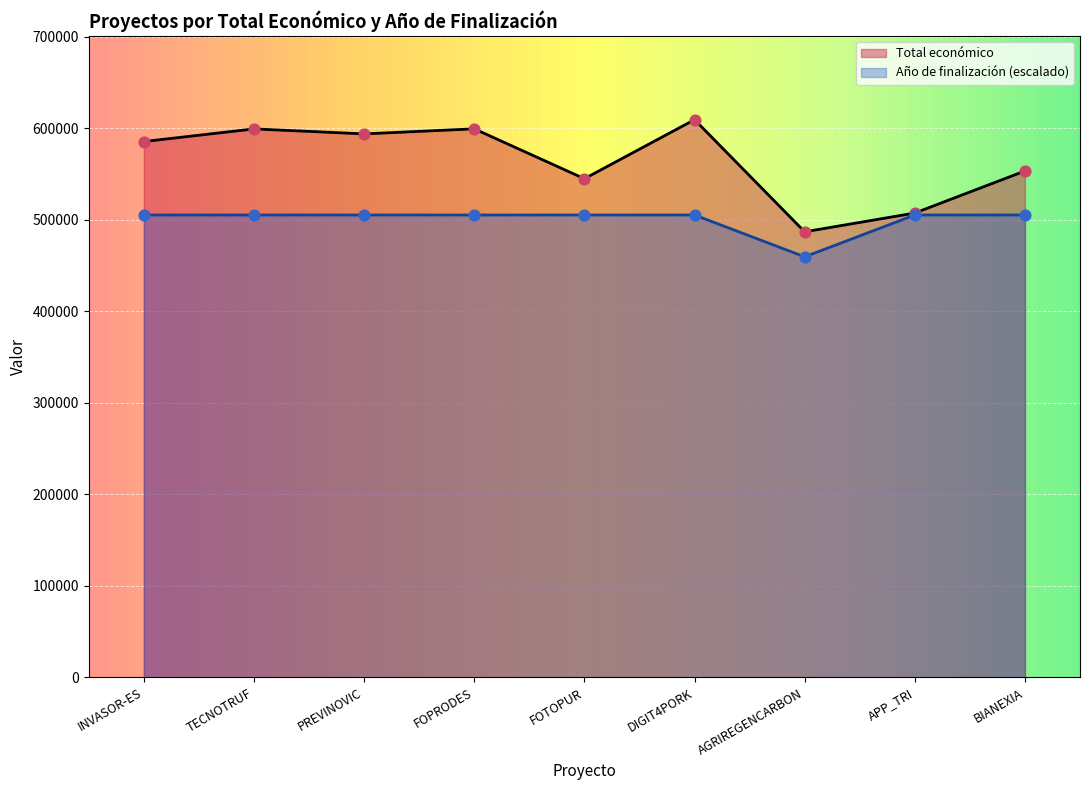

Which series reaches the minimum Y coordinate?

Año de finalización